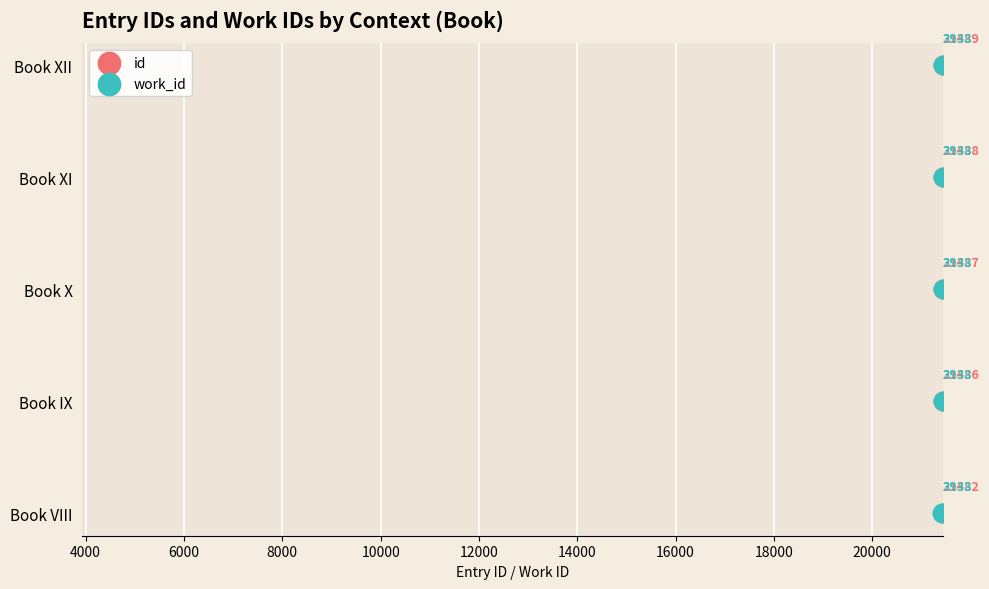

Which series has the largest total across all categories?

id